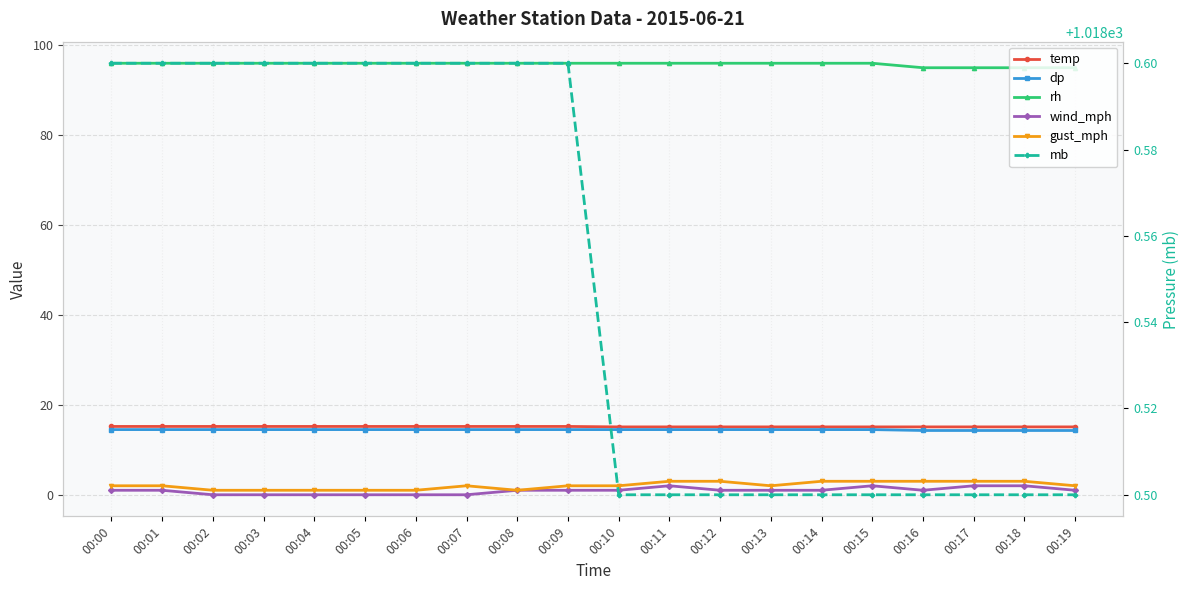

Reading left to right, what are all the values shown in this chart?

temp: 00:00=15.2	00:01=15.2	00:02=15.2	00:03=15.2	00:04=15.2	00:05=15.2	00:06=15.2	00:07=15.2	00:08=15.2	00:09=15.2	00:10=15.1	00:11=15.1	00:12=15.1	00:13=15.1	00:14=15.1	00:15=15.1	00:16=15.1	00:17=15.1	00:18=15.1	00:19=15.1
dp: 00:00=14.5	00:01=14.5	00:02=14.5	00:03=14.5	00:04=14.5	00:05=14.5	00:06=14.5	00:07=14.5	00:08=14.5	00:09=14.5	00:10=14.5	00:11=14.5	00:12=14.5	00:13=14.5	00:14=14.5	00:15=14.5	00:16=14.3	00:17=14.3	00:18=14.3	00:19=14.3
rh: 00:00=96.0	00:01=96.0	00:02=96.0	00:03=96.0	00:04=96.0	00:05=96.0	00:06=96.0	00:07=96.0	00:08=96.0	00:09=96.0	00:10=96.0	00:11=96.0	00:12=96.0	00:13=96.0	00:14=96.0	00:15=96.0	00:16=95.0	00:17=95.0	00:18=95.0	00:19=95.0
wind_mph: 00:00=1.0	00:01=1.0	00:02=0.0	00:03=0.0	00:04=0.0	00:05=0.0	00:06=0.0	00:07=0.0	00:08=1.0	00:09=1.0	00:10=1.0	00:11=2.0	00:12=1.0	00:13=1.0	00:14=1.0	00:15=2.0	00:16=1.0	00:17=2.0	00:18=2.0	00:19=1.0
gust_mph: 00:00=2.0	00:01=2.0	00:02=1.0	00:03=1.0	00:04=1.0	00:05=1.0	00:06=1.0	00:07=2.0	00:08=1.0	00:09=2.0	00:10=2.0	00:11=3.0	00:12=3.0	00:13=2.0	00:14=3.0	00:15=3.0	00:16=3.0	00:17=3.0	00:18=3.0	00:19=2.0
mb: 00:00=1018.6	00:01=1018.6	00:02=1018.6	00:03=1018.6	00:04=1018.6	00:05=1018.6	00:06=1018.6	00:07=1018.6	00:08=1018.6	00:09=1018.6	00:10=1018.5	00:11=1018.5	00:12=1018.5	00:13=1018.5	00:14=1018.5	00:15=1018.5	00:16=1018.5	00:17=1018.5	00:18=1018.5	00:19=1018.5